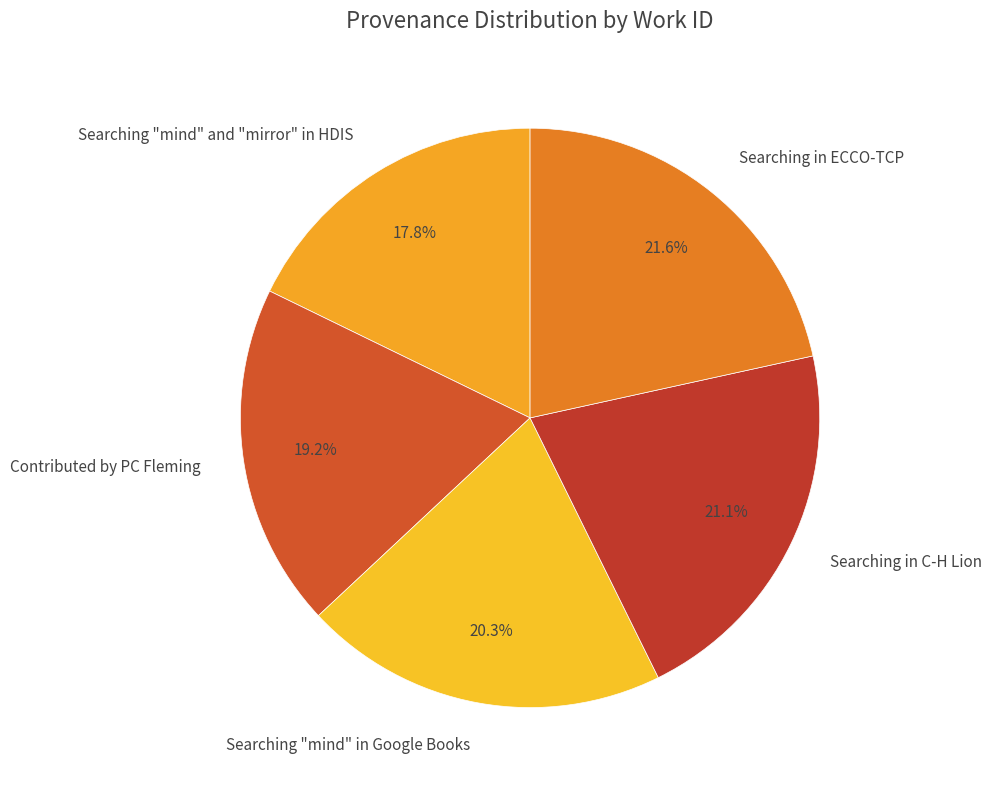

True or false: Contributed by PC Fleming accounts for 19% of the total.

True